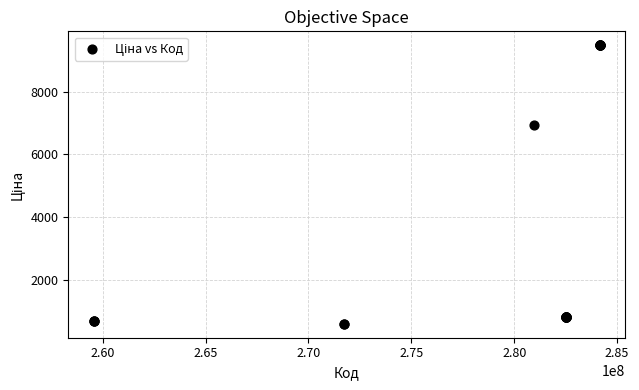

What Y value in the scatter plot is closest to 5034?

6925.7